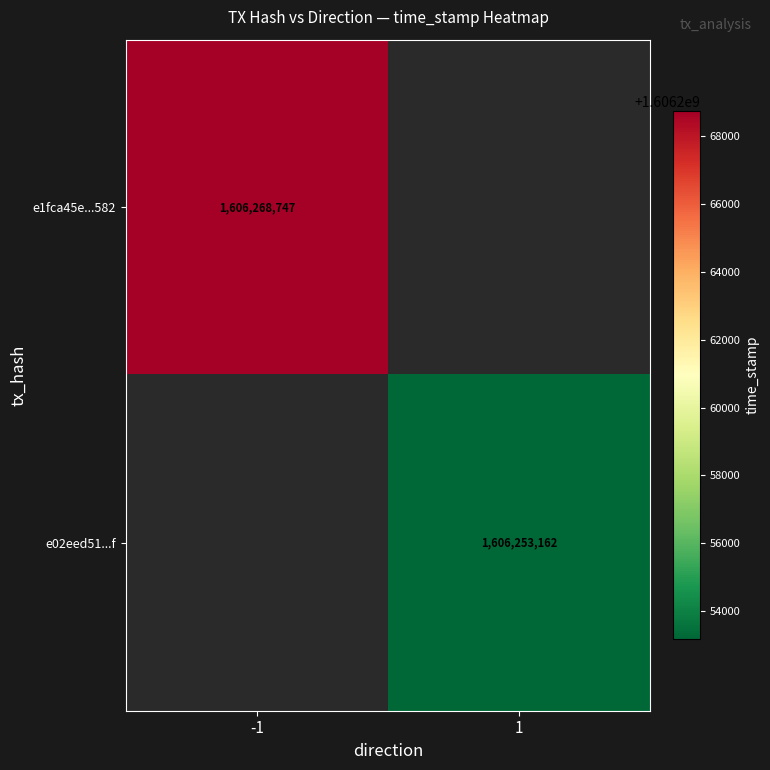

True or false: e1fca45e...582 has a value of 1606268747 at -1.

True